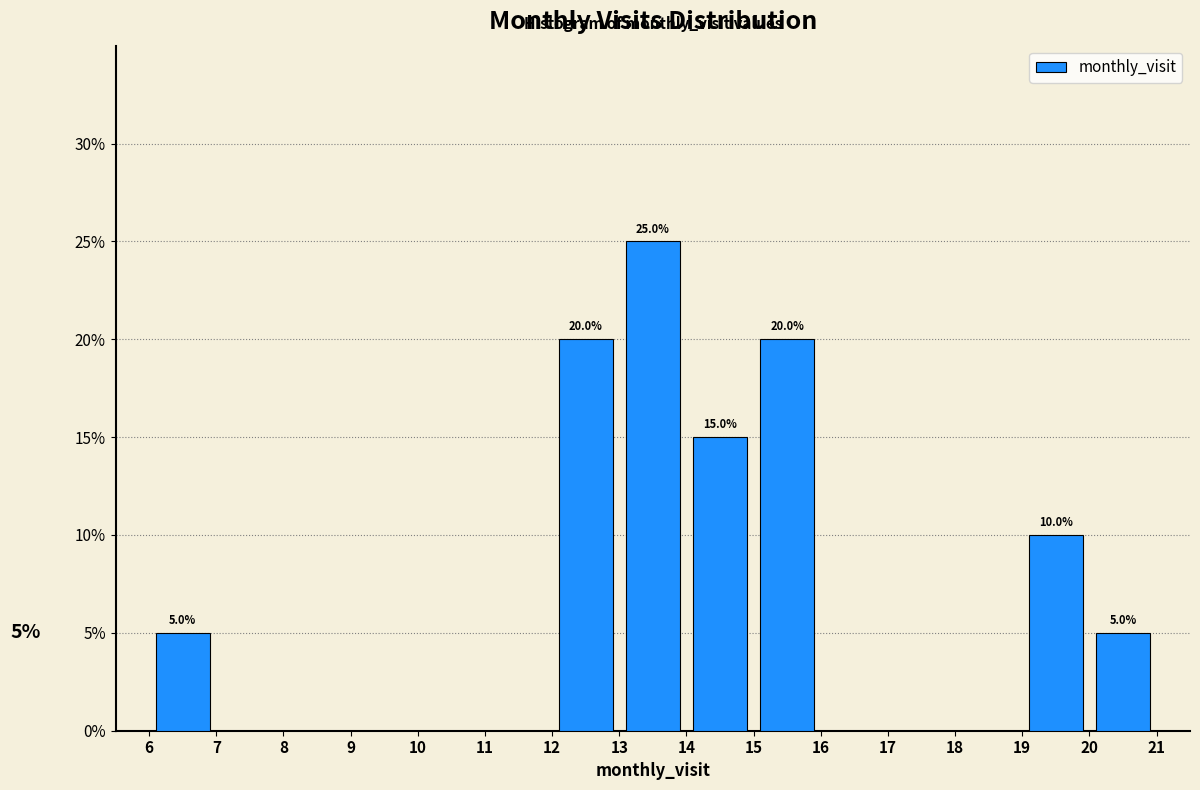

Over which range of the x-axis is the bar tallest?

13 to 14